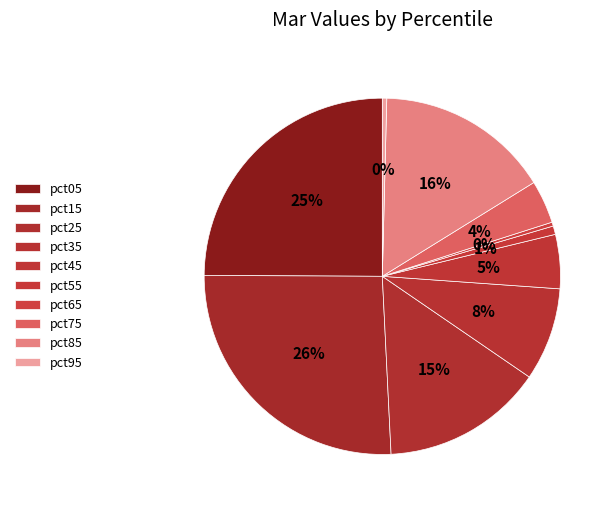

Is there any slice that represents more than half of the pie?

No